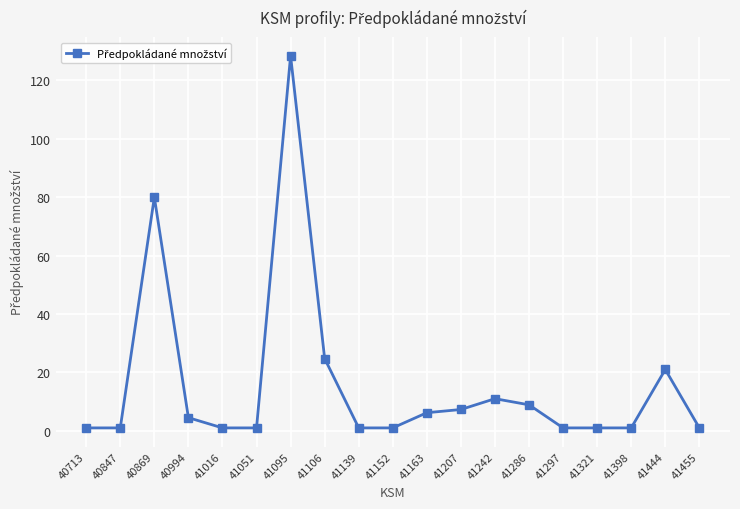

What is the ratio of the value at 40869 to the value at 41444?

3.8